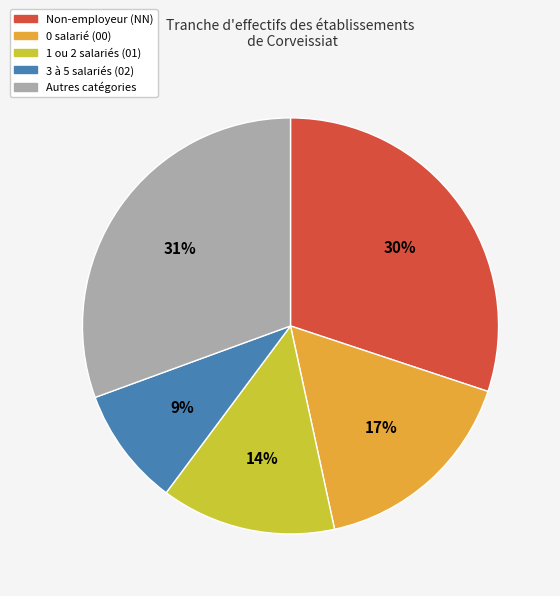

To the nearest percent, what is the average slice percentage?

20%